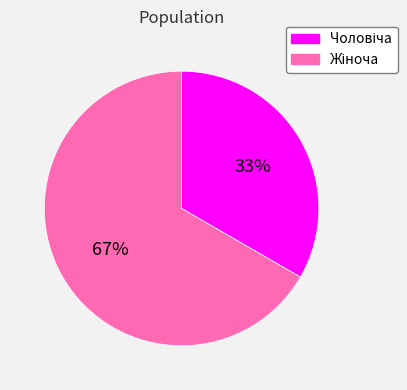

Does any single category account for the majority?

Yes